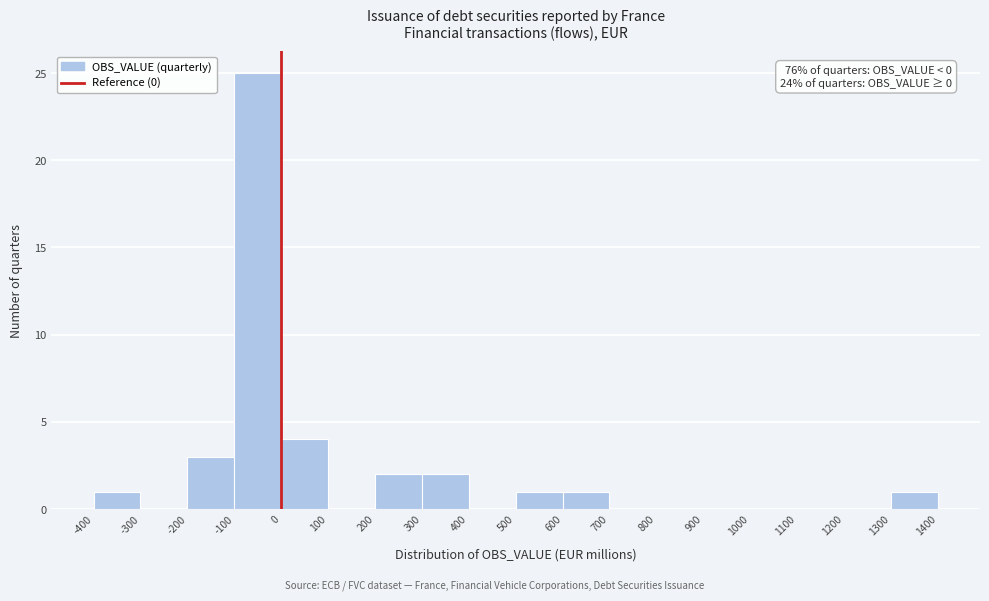

Over which range of the x-axis is the bar tallest?

-100 to 0